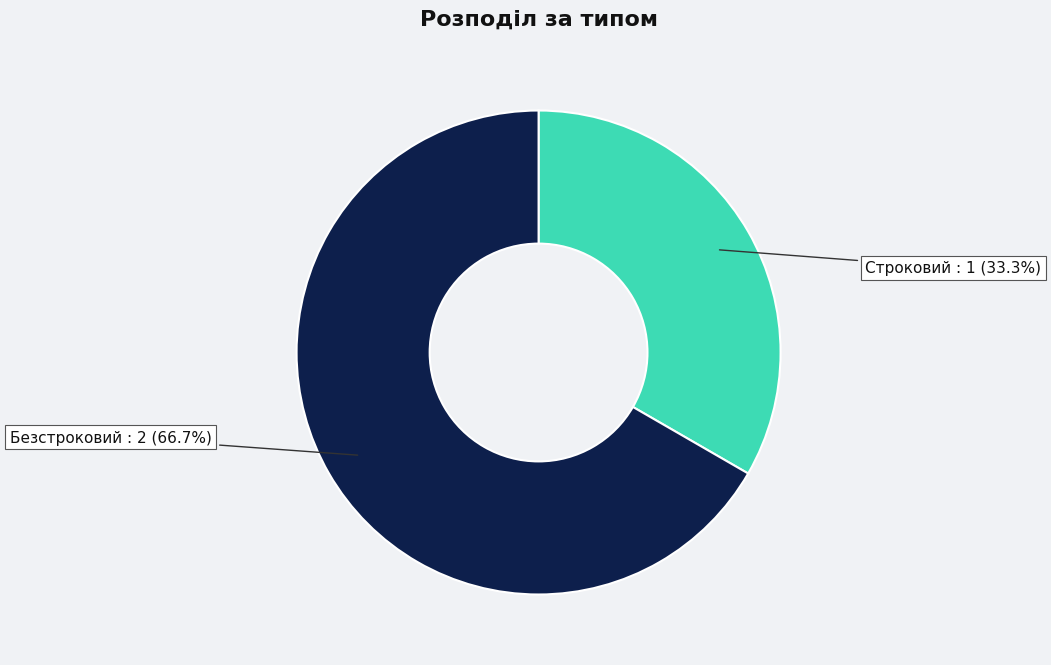

To the nearest percent, what percentage of the pie is Строковий?

33%